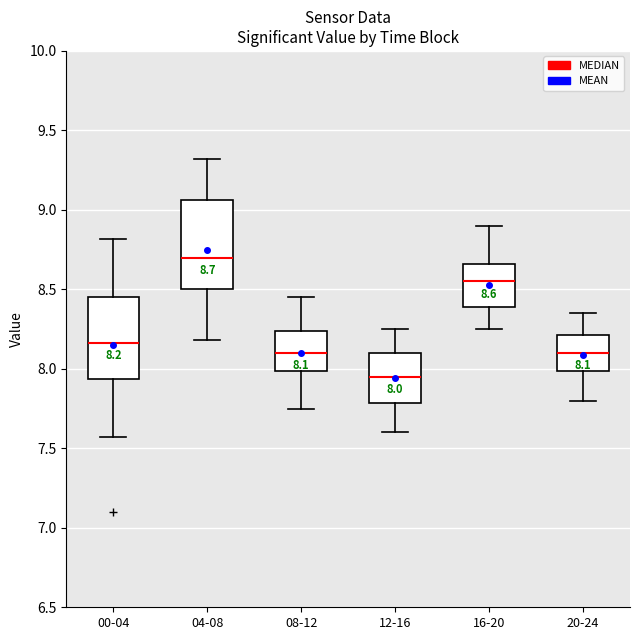

Which box's median line is the lowest?

12-16